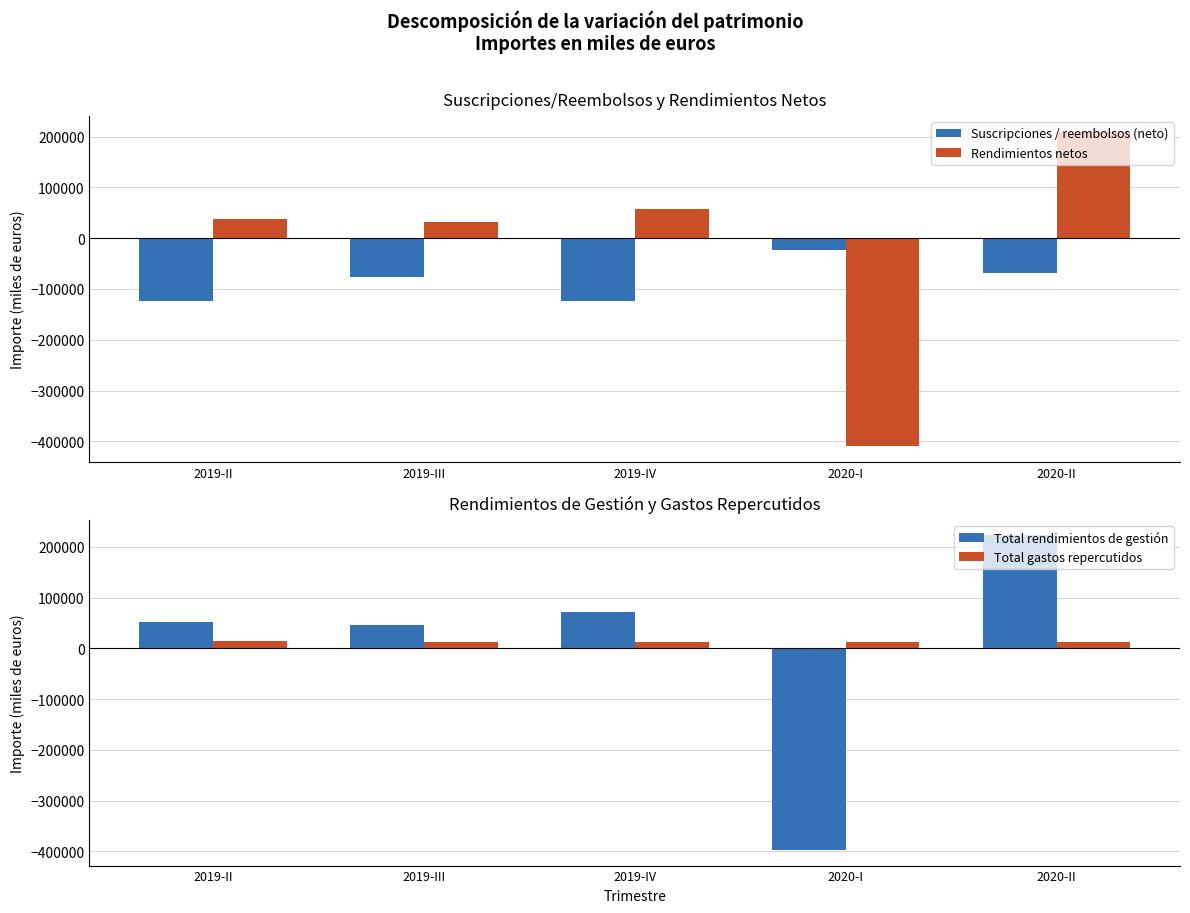

Is it true that Suscripciones / reembolsos (neto) equals -204603 at 2019-IV?

False